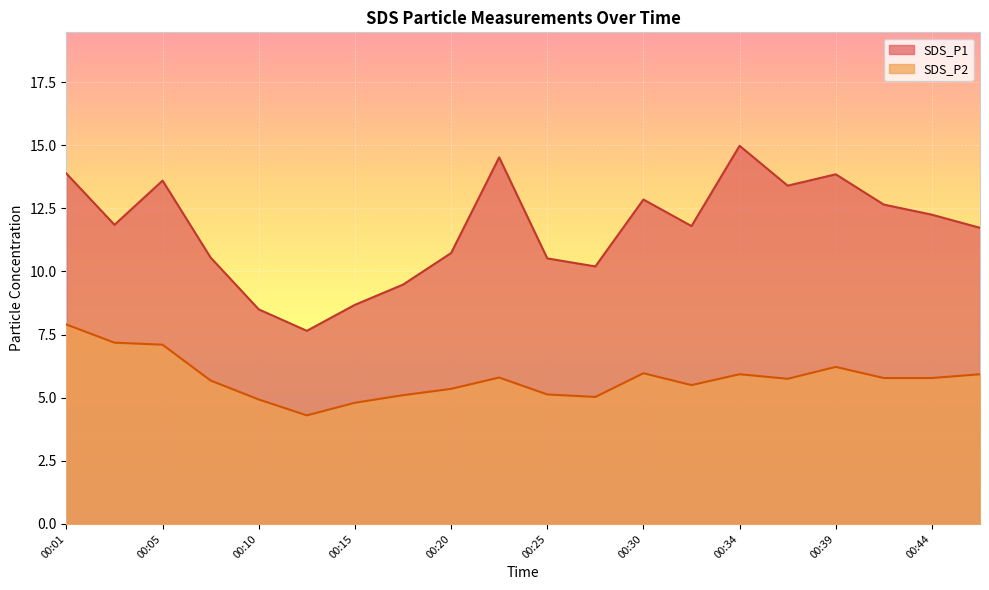

What is the difference between the highest and lowest values at 00:15?

3.9